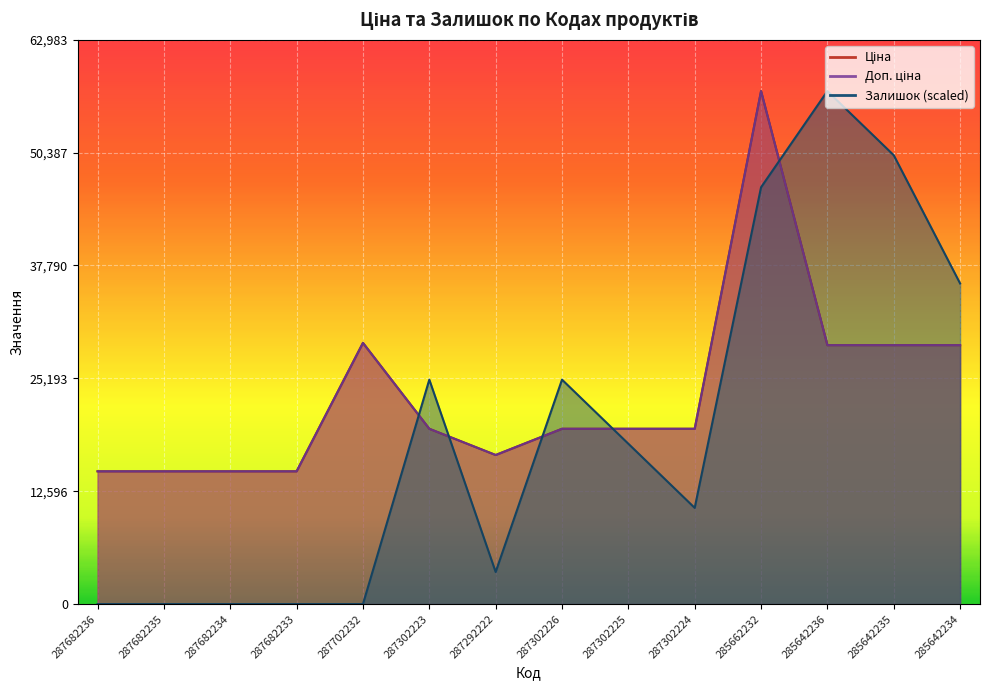

Where is Доп. ціна nearest to the value 36037?

287702232